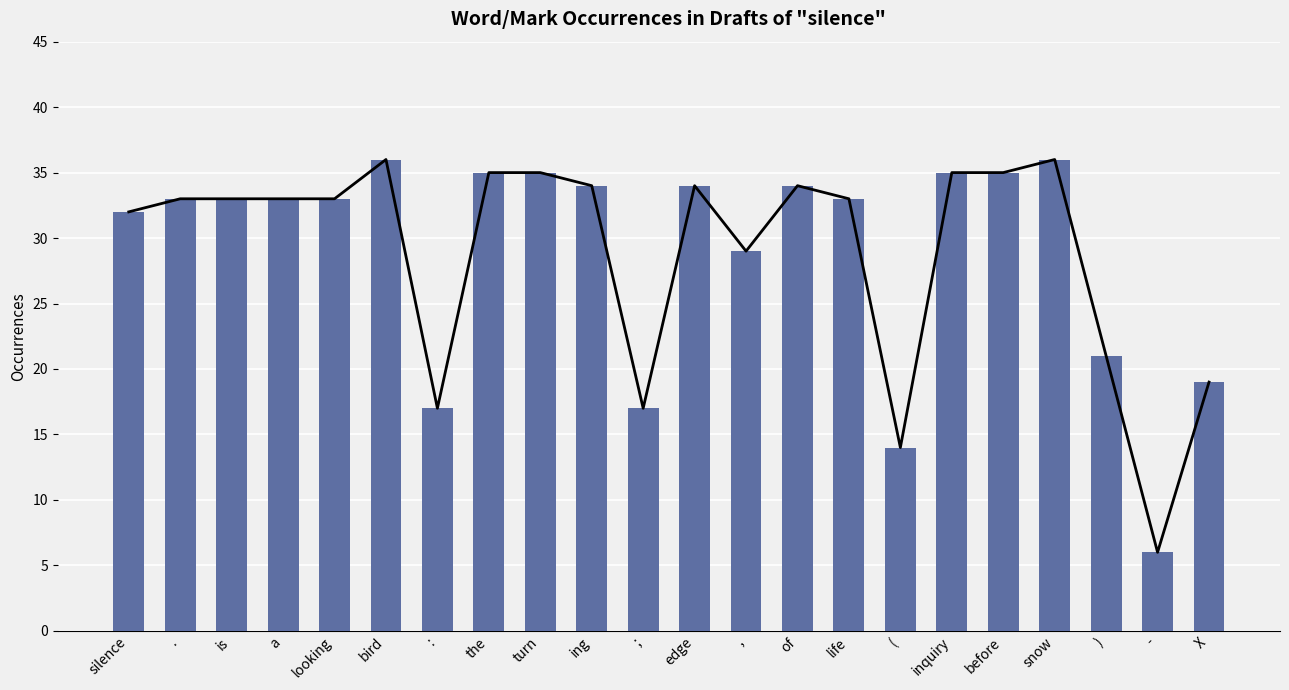

How many data points are less than 33?

8